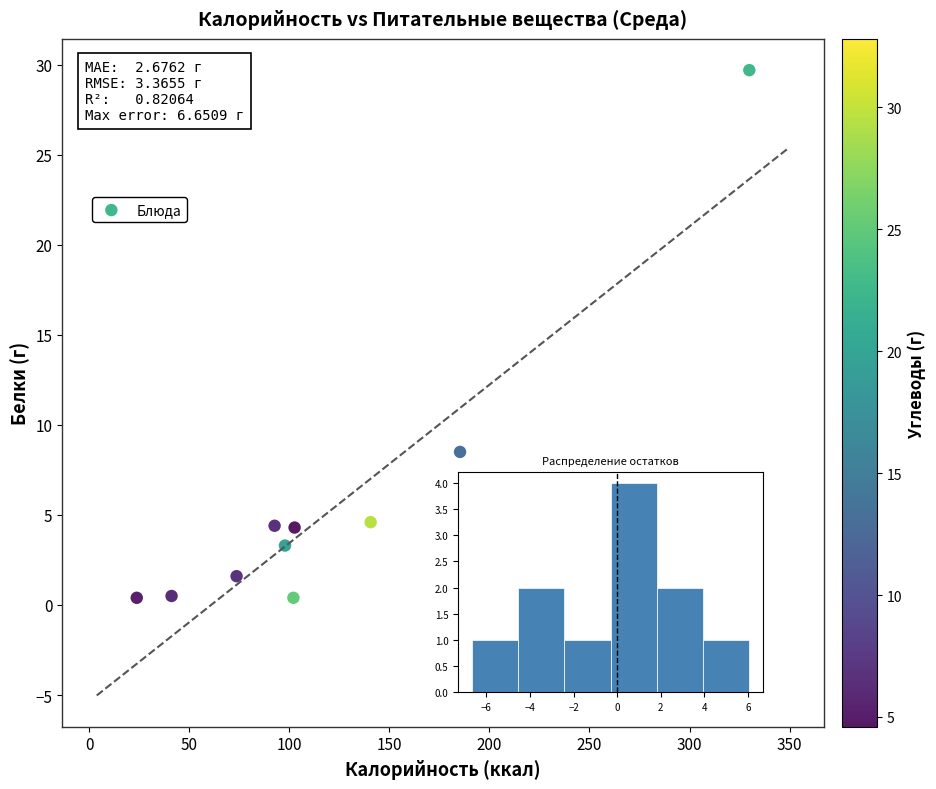

What is the average X value?

126.0